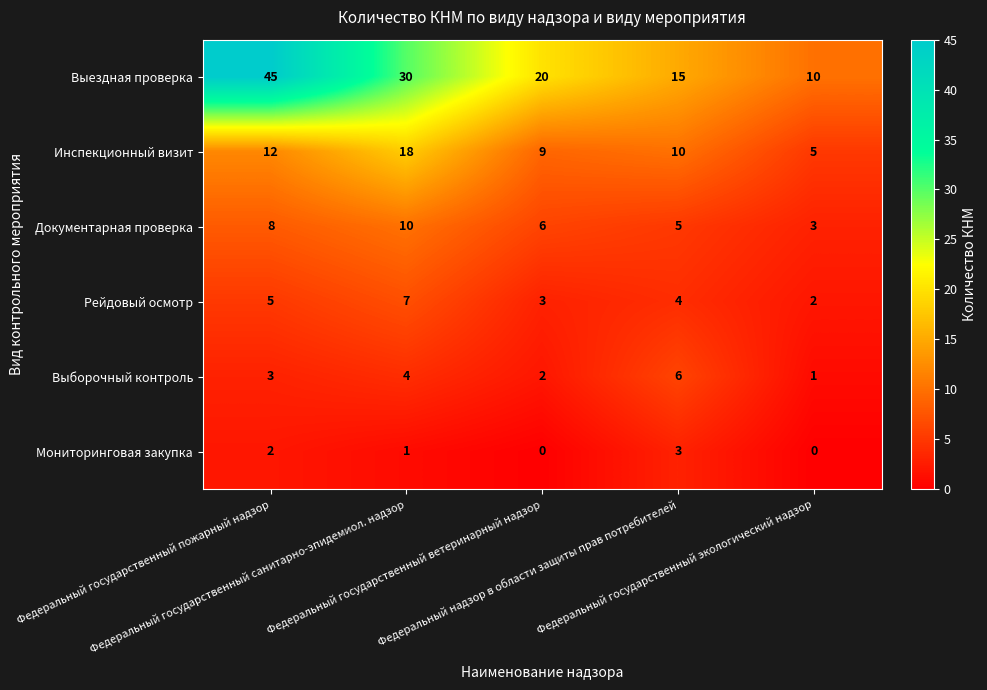

Count the Выездная проверка values in the range 15 to 30.

3